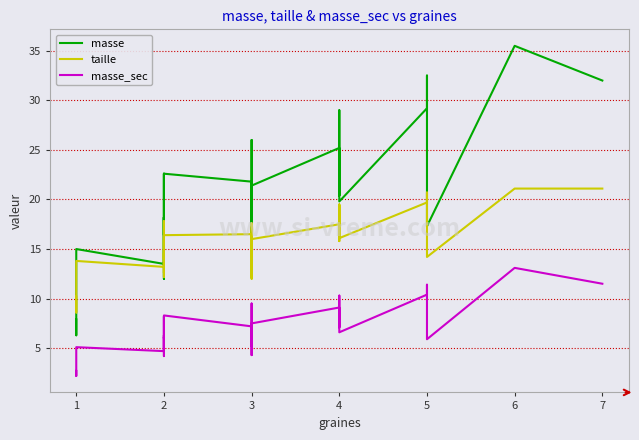

True or false: masse has more than 0 points higher than both neighbors.

True